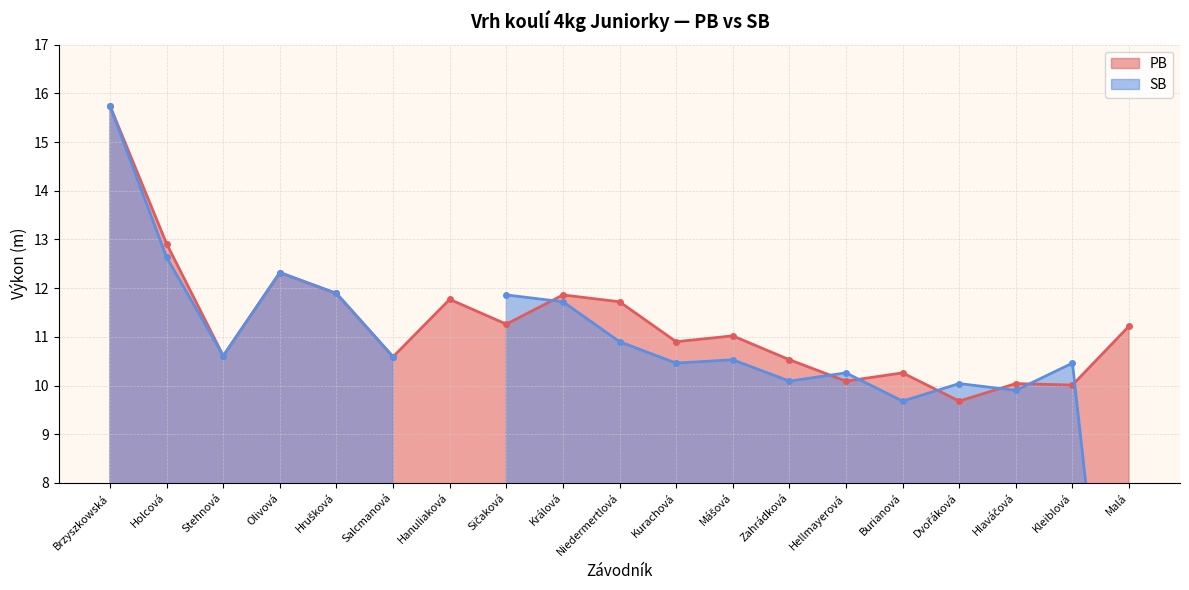

Approximately how many times larger is the value at Hlaváčová compared to Salcmanová?

0.9